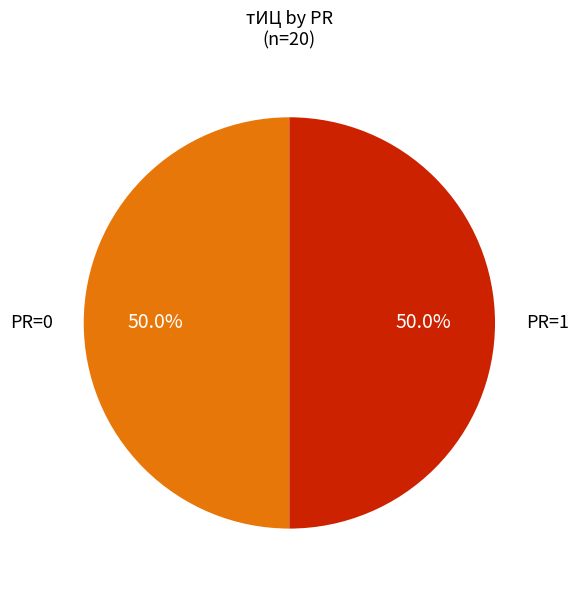

Is there a majority slice in this chart?

No